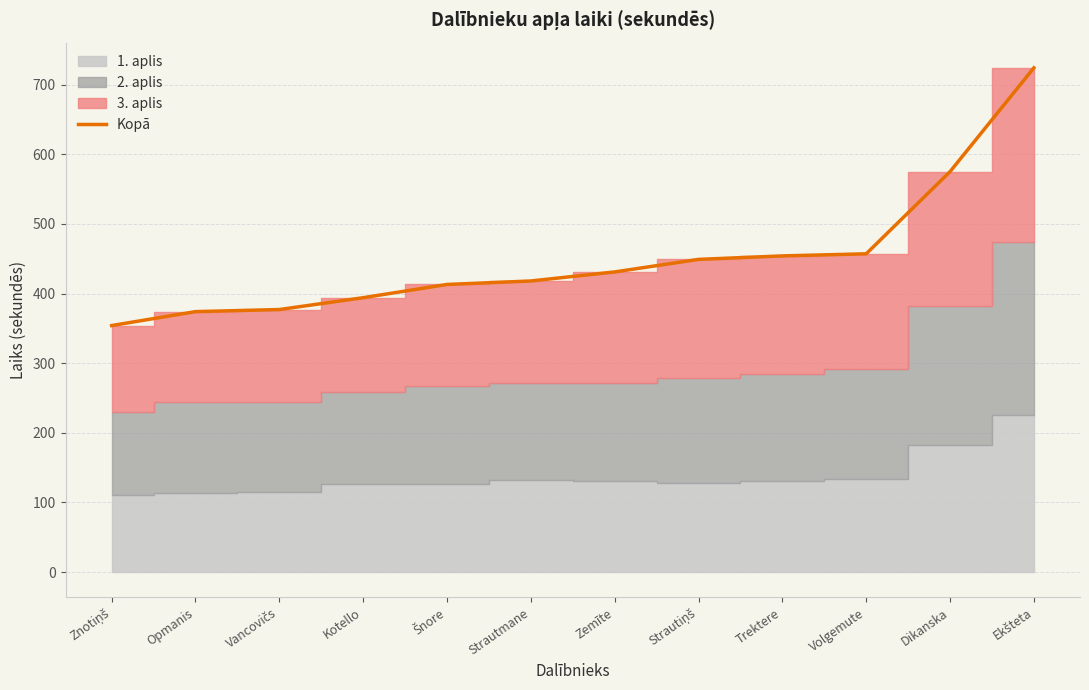

True or false: the data has more than 2 interior local peaks.

False